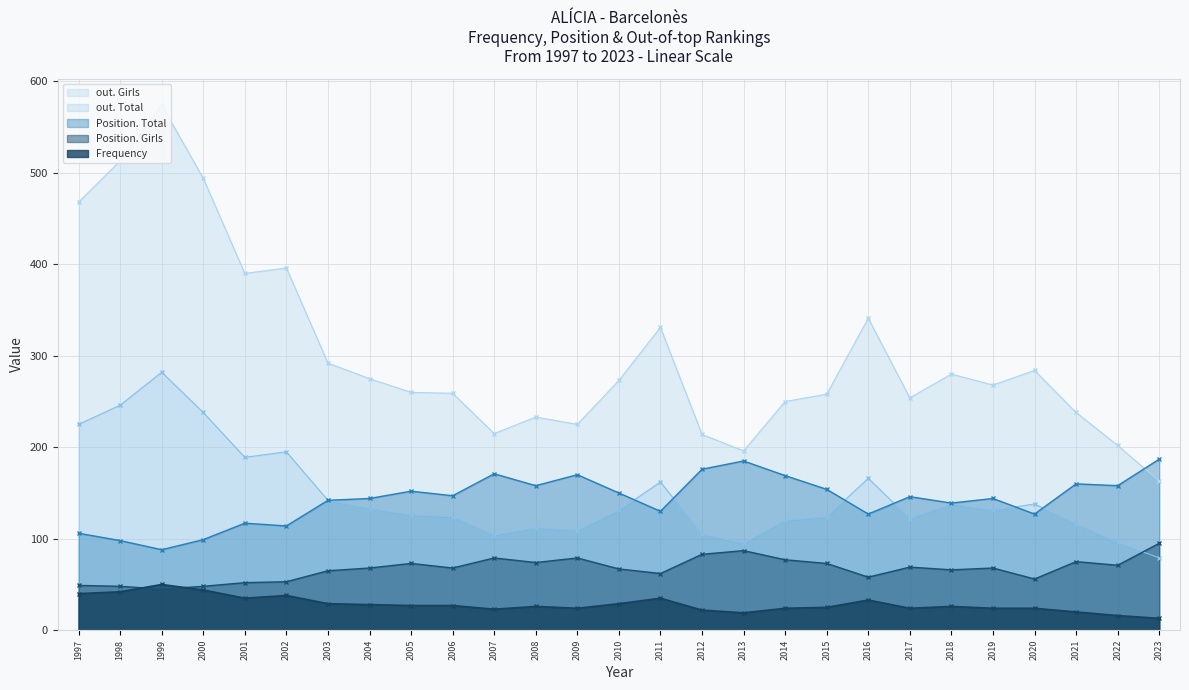

How many times do Position. Girls and out. Total cross each other?

1